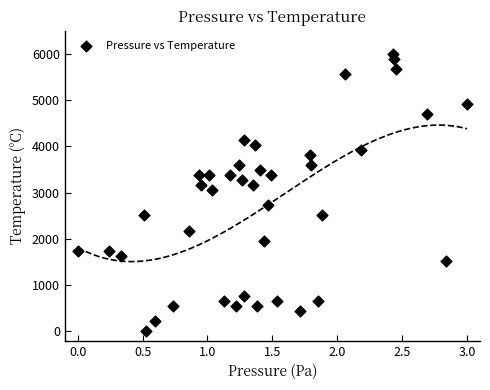

What is the range of X values (max minus min)?

3.0